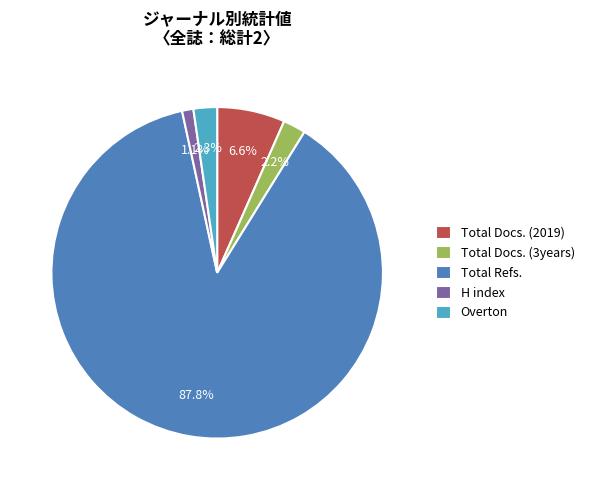

Which slice is the smallest?

H index